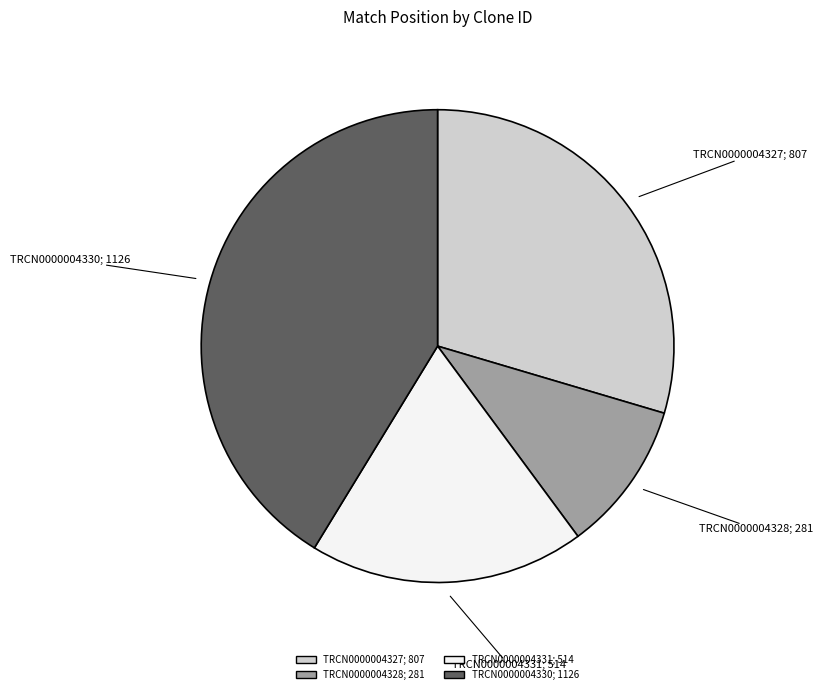

Which category has the biggest portion of the pie?

TRCN0000004330